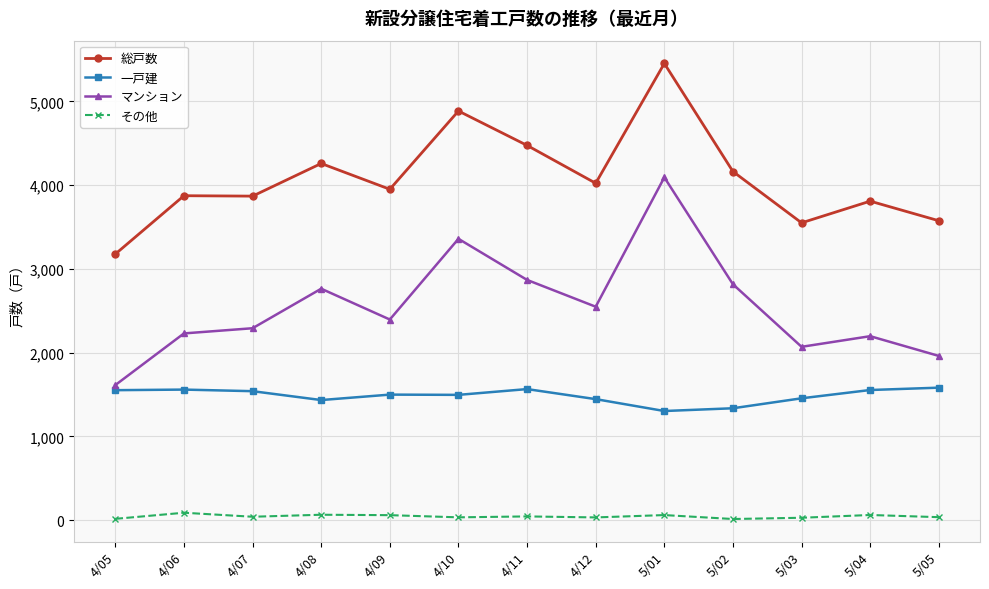

What is the label of the 1st point from the right?

5/05